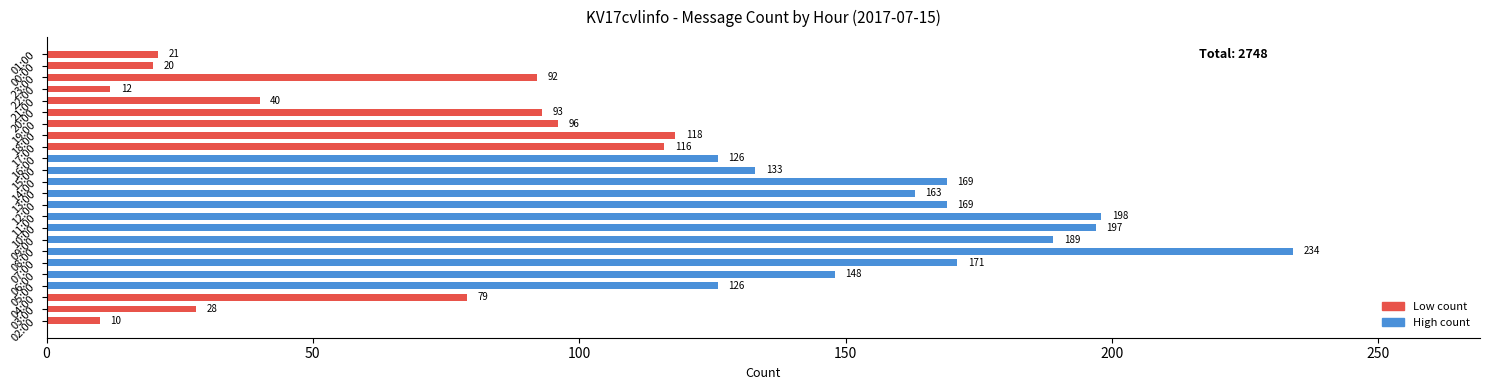

What is the sum of all values?

2748